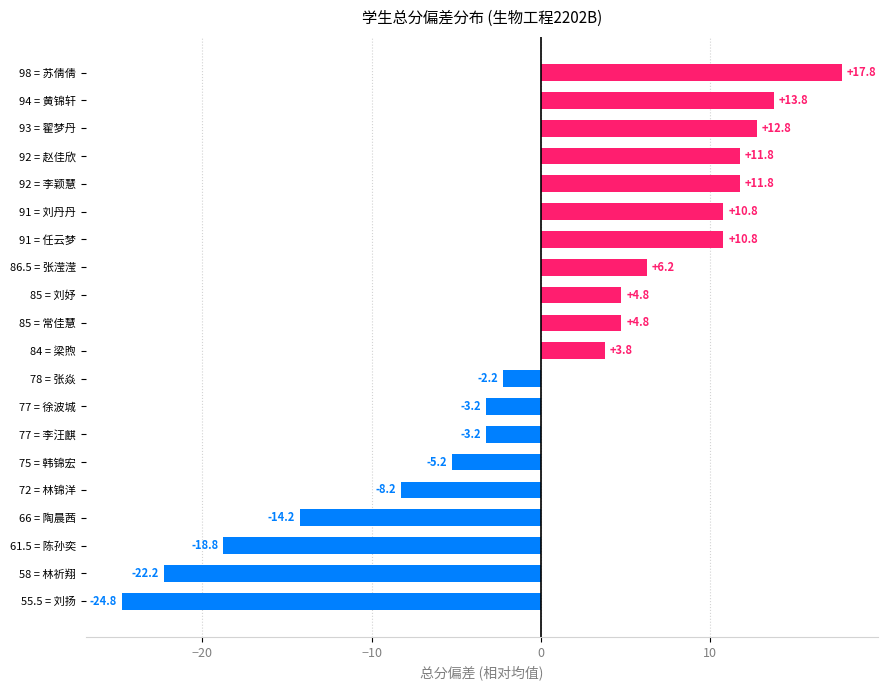

What is the approximate value at 72 = 林锦洋?

-8.2